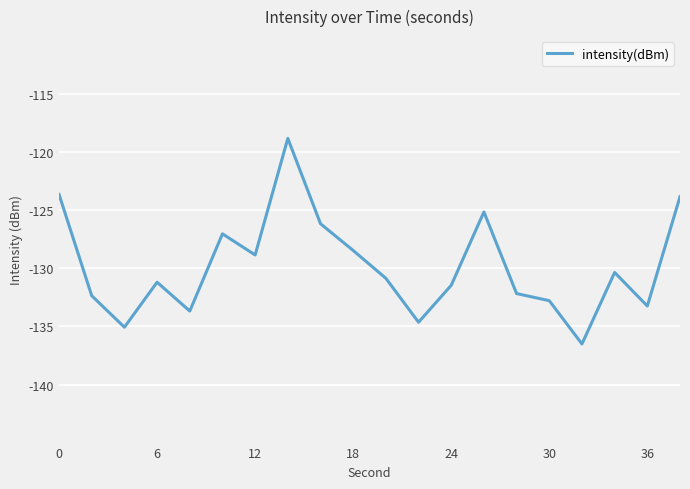

Does the chart display data point markers on the line(s)?

No